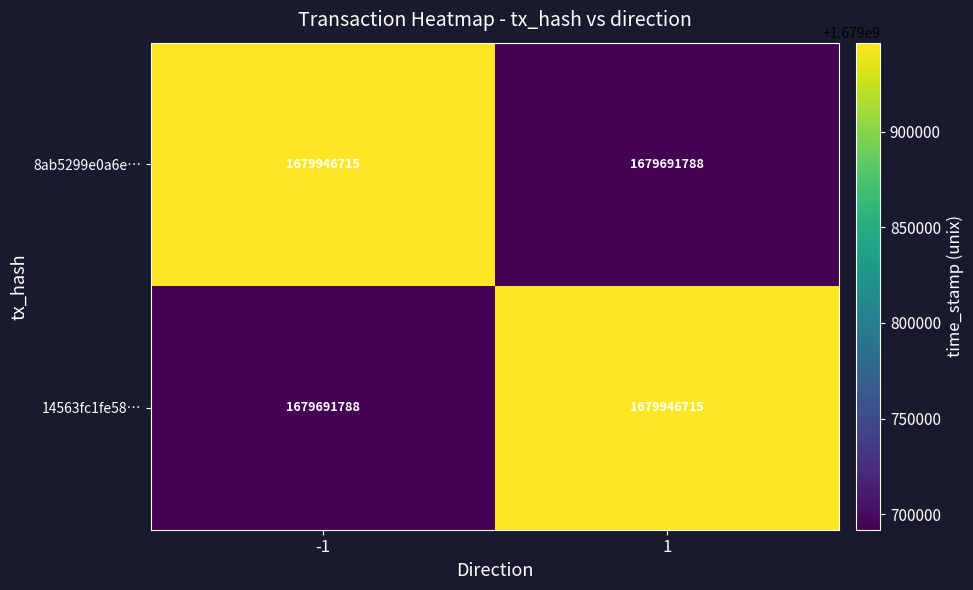

What is the minimum value for 14563fc1fe58…?

1679691788